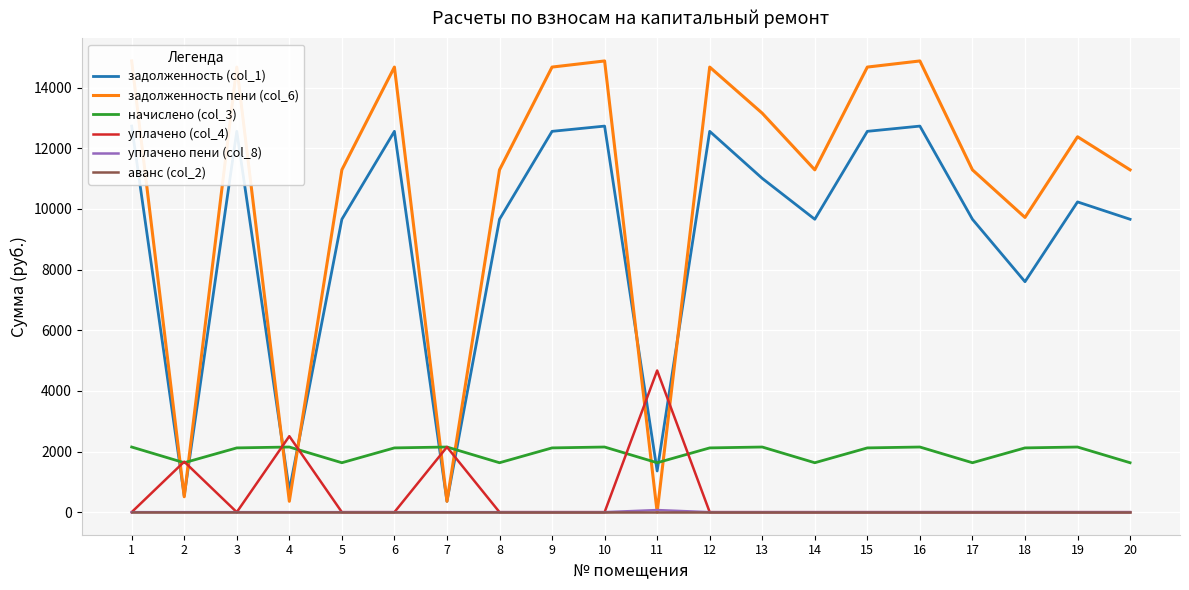

Reading left to right, list all the values displayed in this chart.

задолженность (col_1): 12729.6	543.2	12556.8	715.2	9657.6	12556.8	358.1	9657.6	12556.8	12729.6	1358.1	12556.8	11005.8	9657.6	12556.8	12729.6	9657.6	7598.8	10229.6	9657.6
задолженность пени (col_6): 14877.7	508.0	14675.8	358.1	11287.3	14675.8	358.2	11287.3	14675.8	14877.7	0.0	14675.8	13153.9	11287.3	14675.8	14877.7	11287.3	9717.8	12377.7	11287.3
начислено (col_3): 2148.1	1629.7	2119.0	2148.1	1629.7	2119.0	2148.1	1629.7	2119.0	2148.1	1629.7	2119.0	2148.1	1629.7	2119.0	2148.1	1629.7	2119.0	2148.1	1629.7
уплачено (col_4): 0.0	1665.0	0.0	2505.2	0.0	0.0	2148.0	0.0	0.0	0.0	4671.0	0.0	0.0	0.0	0.0	0.0	0.0	0.0	0.0	0.0
уплачено пени (col_8): 0.0	0.0	0.0	0.0	0.0	0.0	0.0	0.0	0.0	0.0	69.0	0.0	0.0	0.0	0.0	0.0	0.0	0.0	0.0	0.0
аванс (col_2): 0.0	0.0	0.0	0.0	0.0	0.0	0.0	0.0	0.0	0.0	0.0	0.0	0.0	0.0	0.0	0.0	0.0	0.0	0.0	0.0